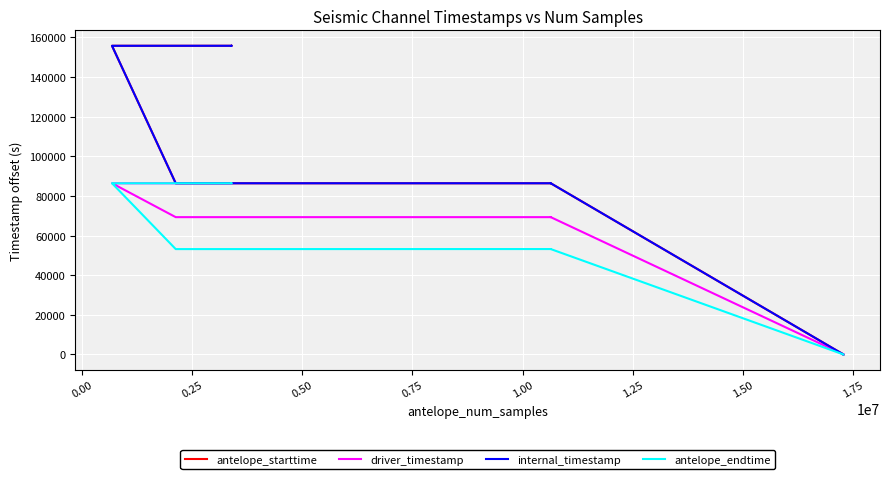

True or false: antelope_starttime and internal_timestamp cross at least once.

False